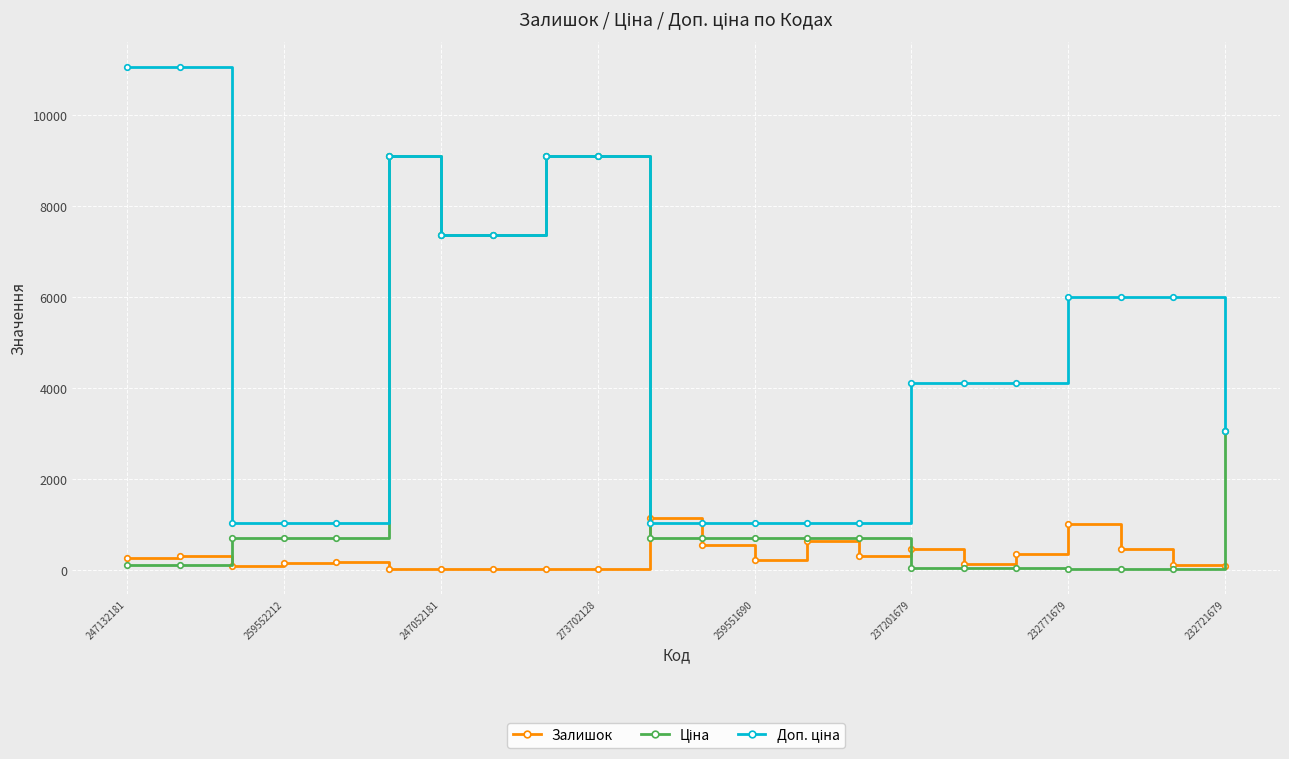

True or false: Залишок has more than 0 points higher than both neighbors.

True